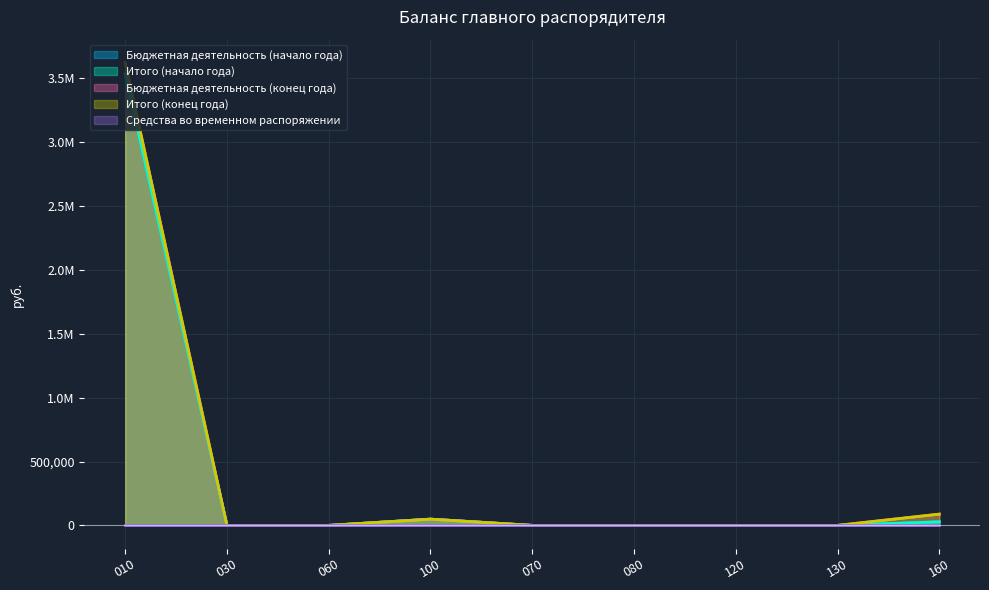

True or false: Бюджетная деятельность (конец года) and Бюджетная деятельность (начало года) intersect in this chart.

False